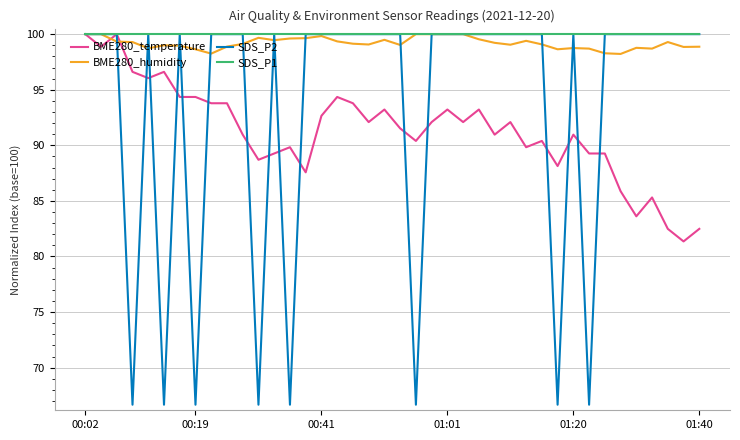

How many series are shown in this chart?

4